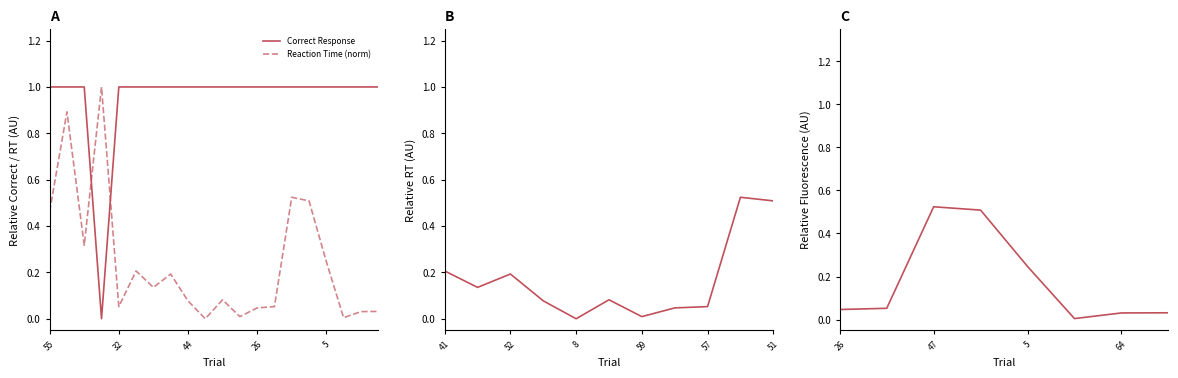

What is the difference between the second highest and minimum values in the Reaction Time series?

0.9